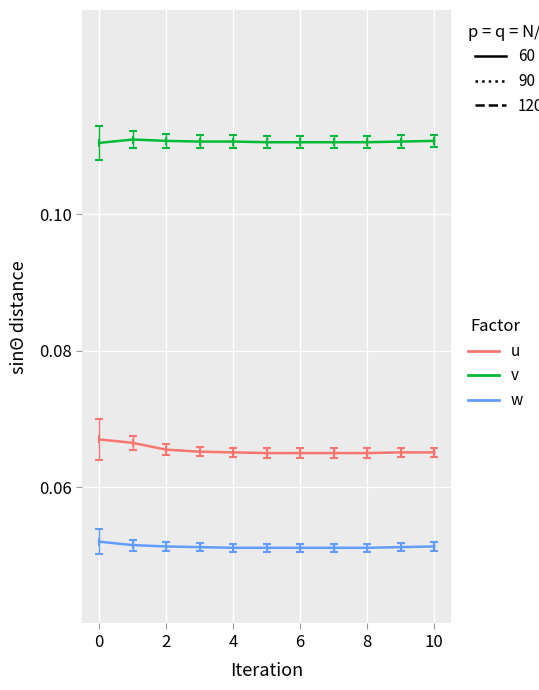

Which series has the largest total across all categories?

v